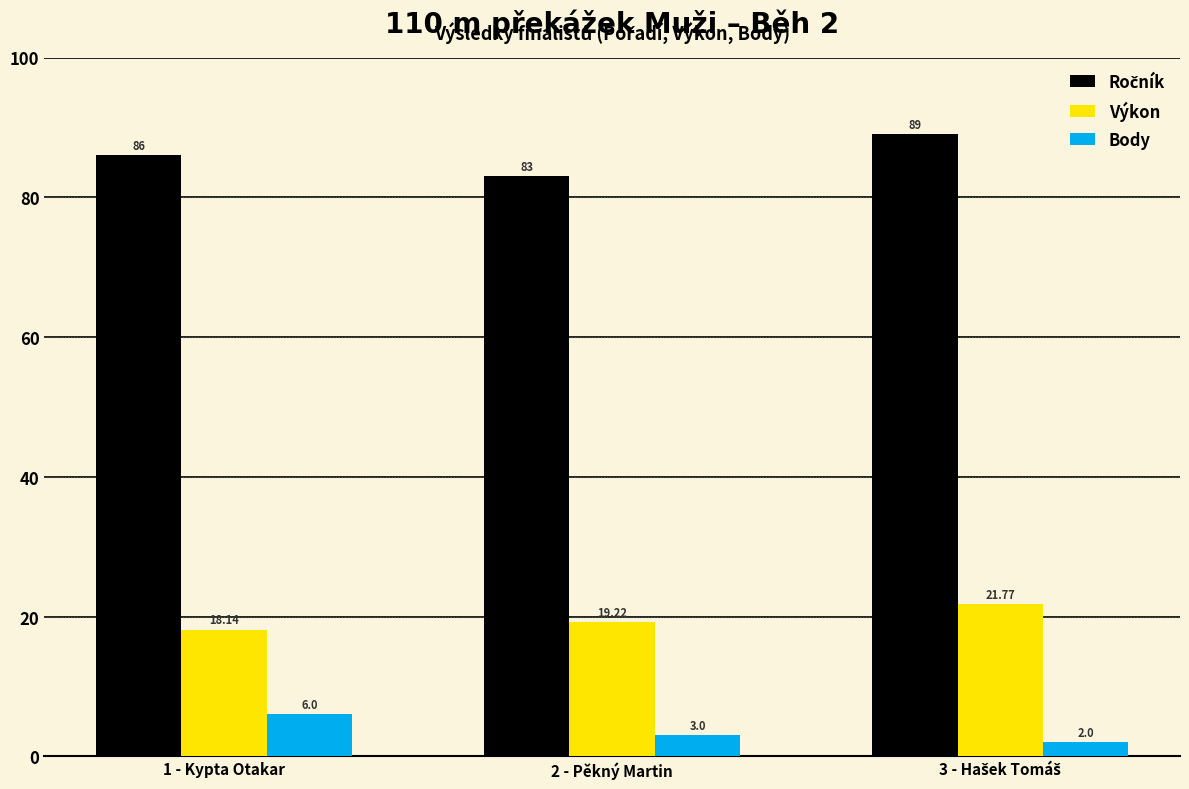

What is the difference between the Body values at 1 - Kypta Otakar and 2 - Pěkný Martin?

3.0